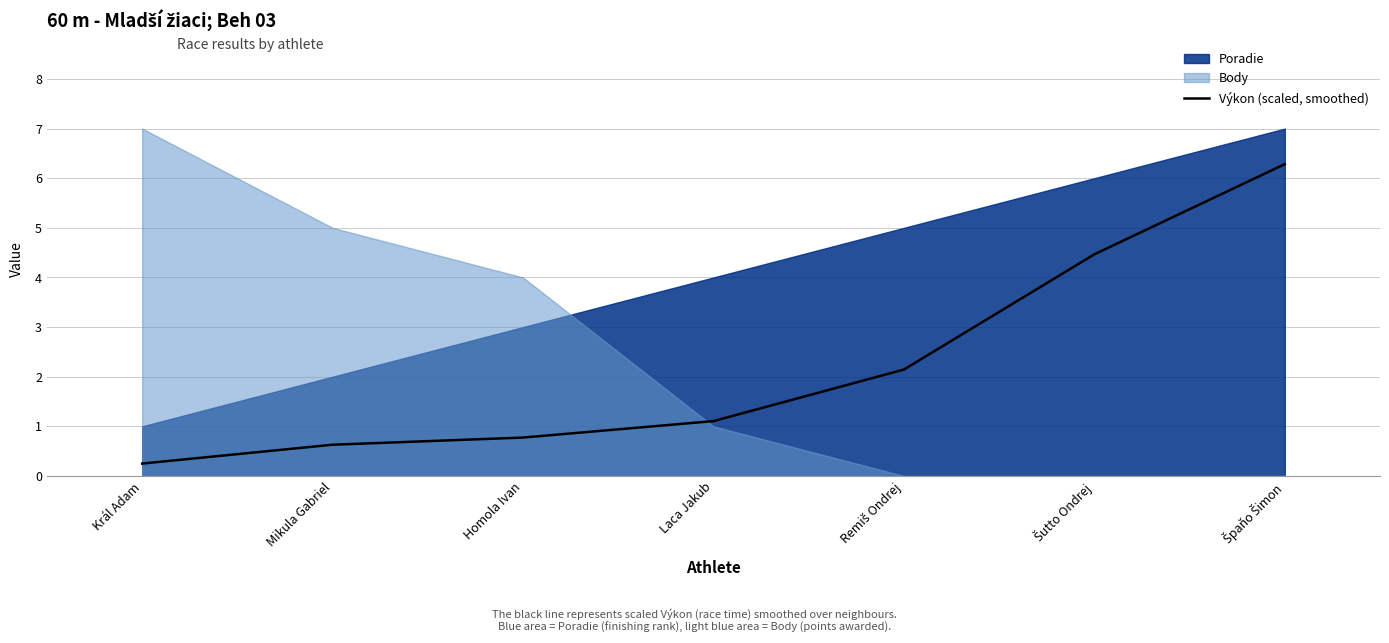

Rank the categories by value from lowest to highest.

Král Adam, Mikula Gabriel, Homola Ivan, Laca Jakub, Remiš Ondrej, Šutto Ondrej, Špaňo Šimon